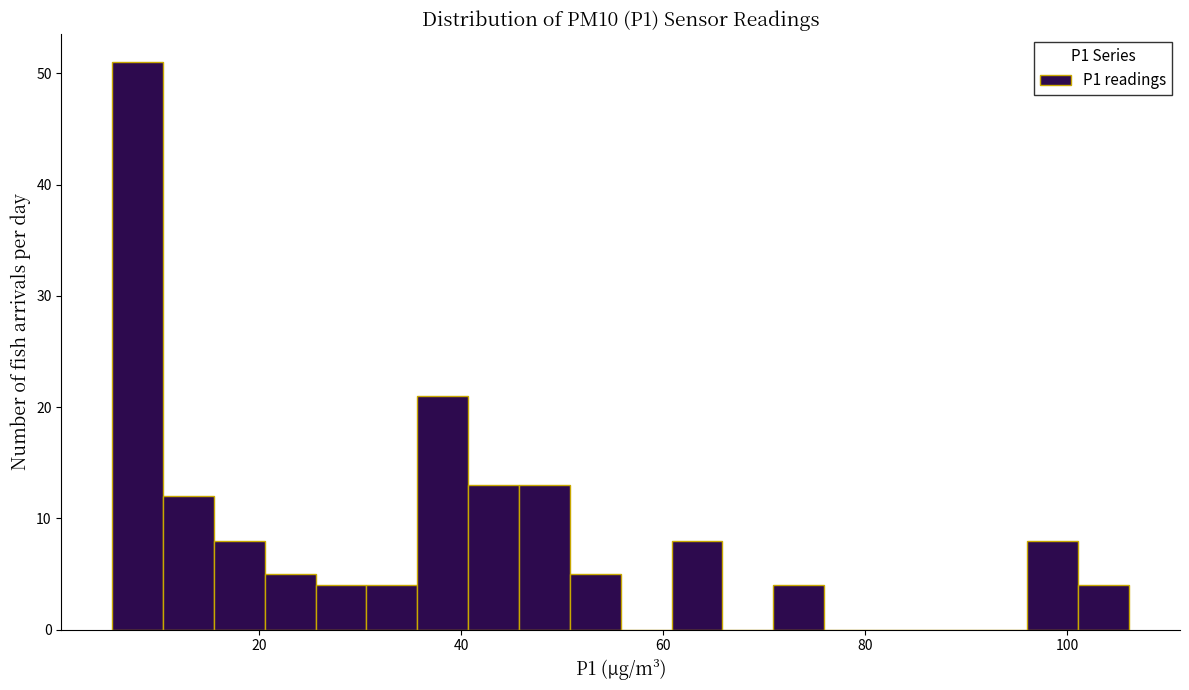

Around what value on the x-axis is the tallest bar? Give the approximate position of its centre, as read against the axis.

8